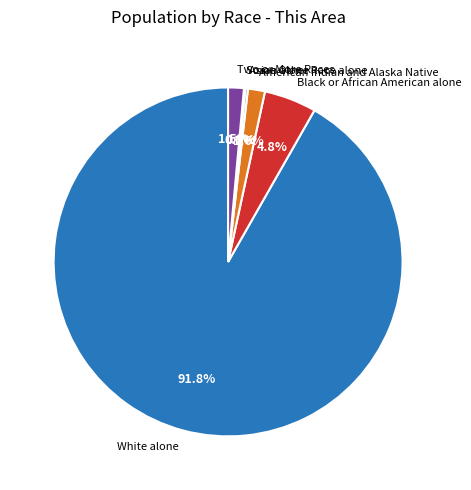

Is it true that American Indian and Alaska Native is 2% of the pie?

True